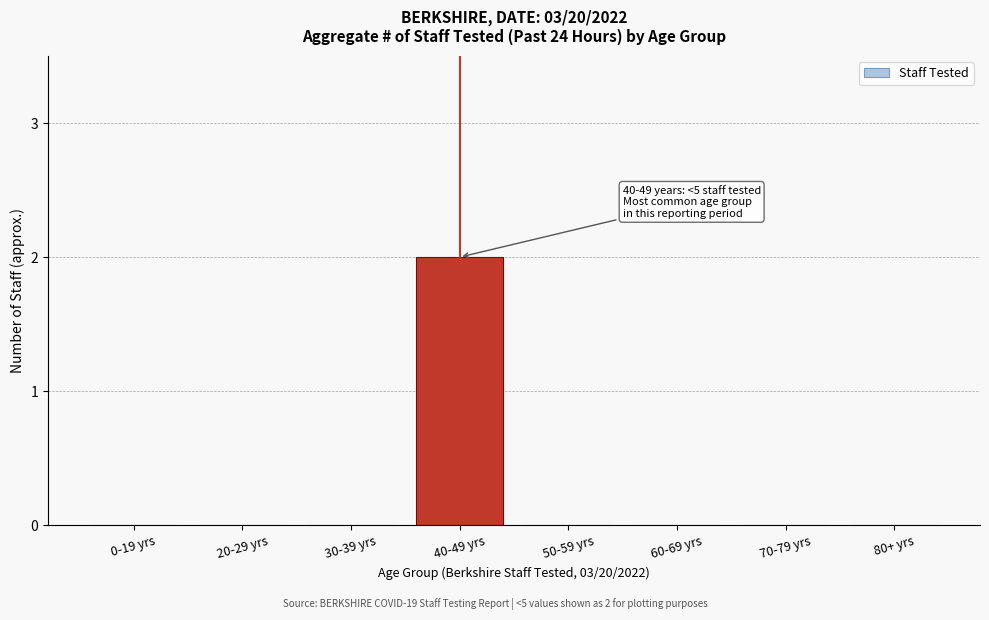

Reading right to left, extract all data points from this chart.

80+ yrs=0	70-79 yrs=0	60-69 yrs=0	50-59 yrs=0	40-49 yrs=2	30-39 yrs=0	20-29 yrs=0	0-19 yrs=0